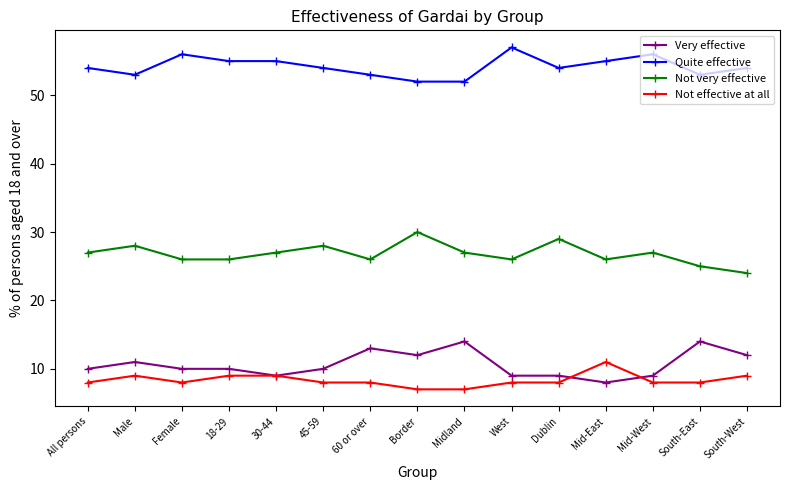

Reading left to right, transcribe all the data shown in this chart.

Very effective: 10	11	10	10	9	10	13	12	14	9	9	8	9	14	12
Quite effective: 54	53	56	55	55	54	53	52	52	57	54	55	56	53	54
Not very effective: 27	28	26	26	27	28	26	30	27	26	29	26	27	25	24
Not effective at all: 8	9	8	9	9	8	8	7	7	8	8	11	8	8	9